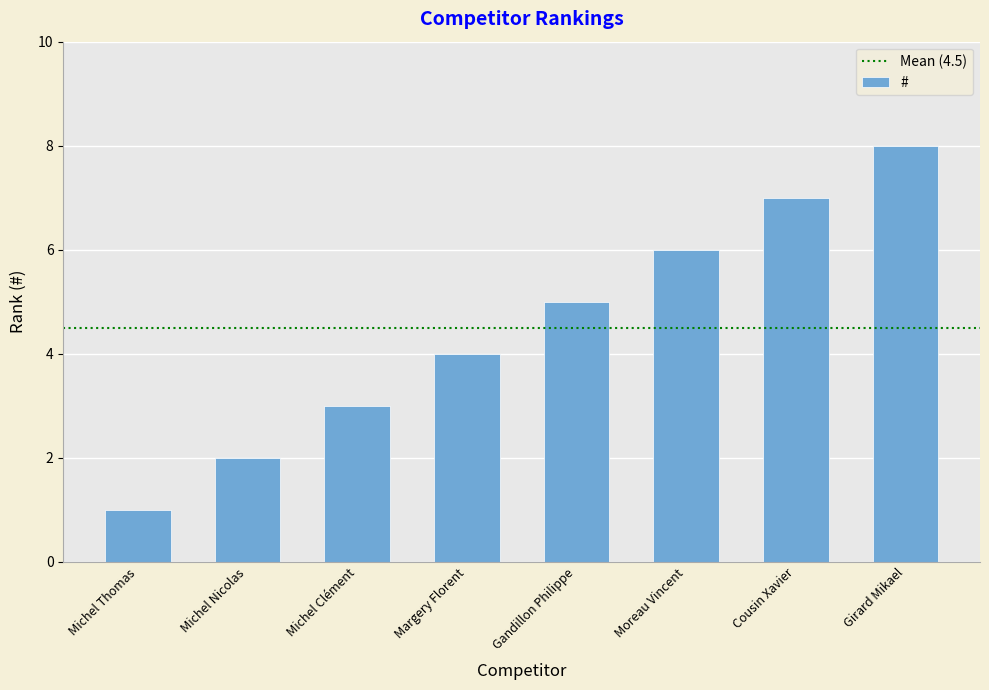

Reading left to right, extract all data points from this chart.

1	2	3	4	5	6	7	8